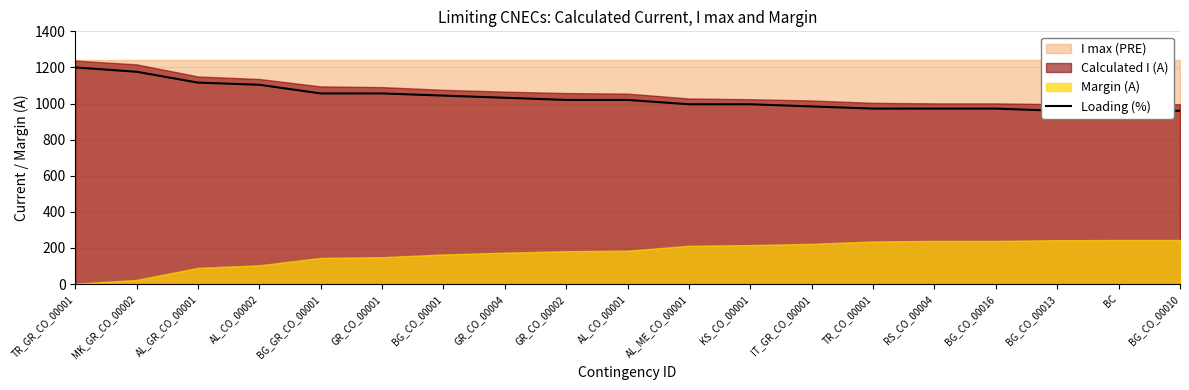

What is the average value?

1031